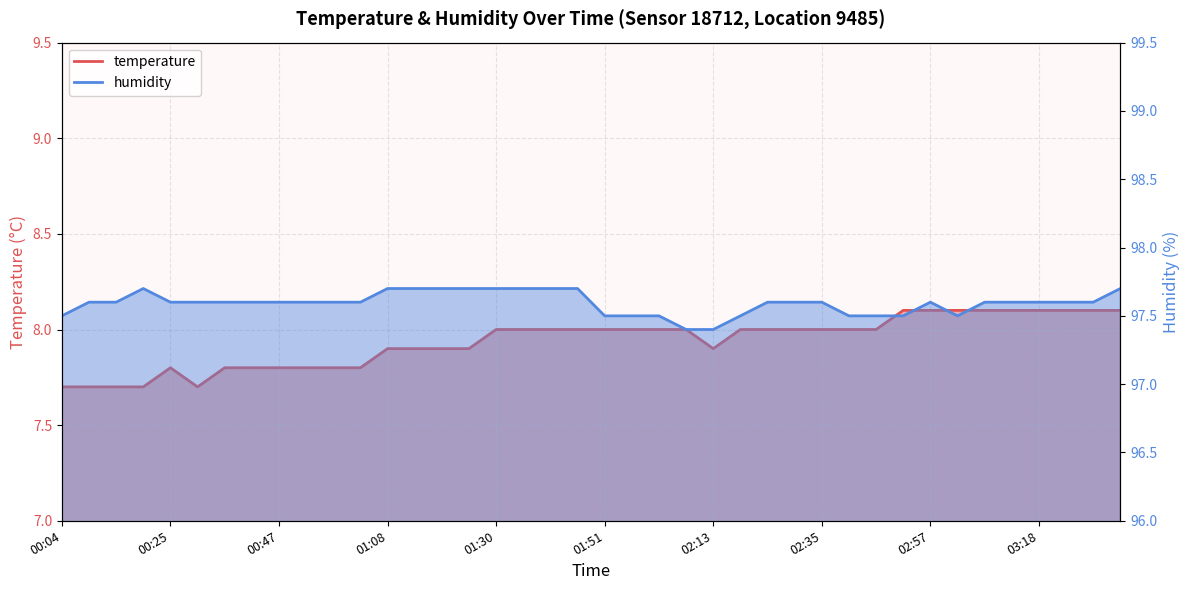

Where is humidity nearest to the value 97?

02:07